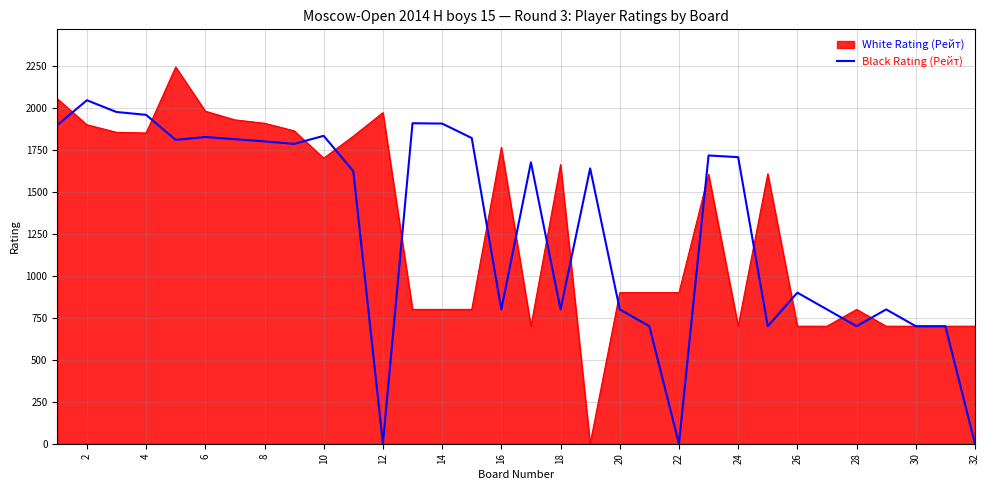

How many lines are shown in the chart?

2